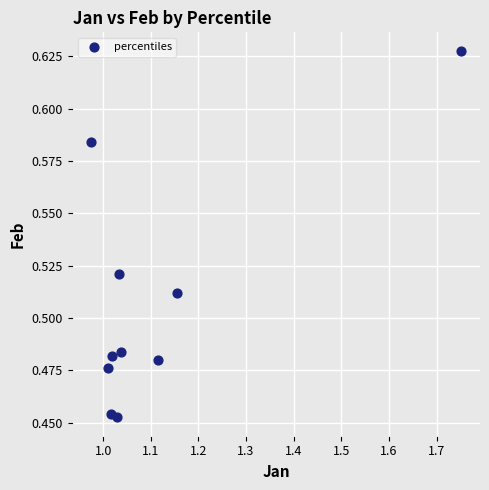

What is the range of X values (max minus min)?

0.8